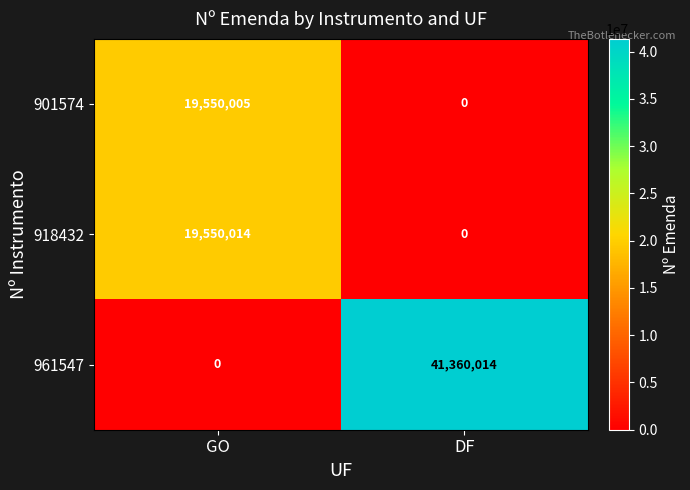

Reading left to right, list all the values displayed in this chart.

901574: 19550005	0
918432: 19550014	0
961547: 0	41360014